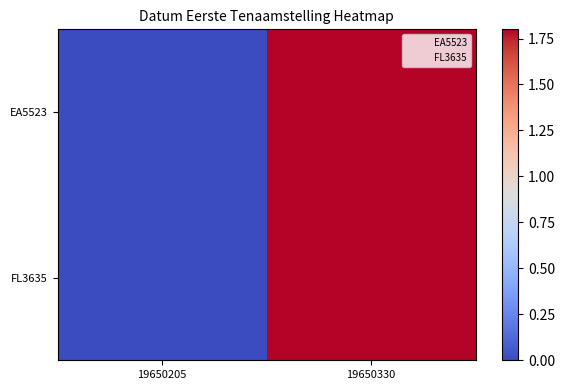

Which series has the largest total across all categories?

FL3635